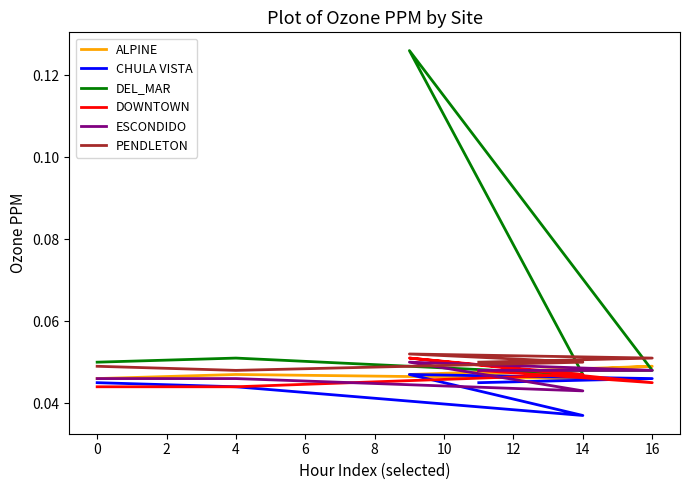

Which has a higher value, 2 or 8?

8